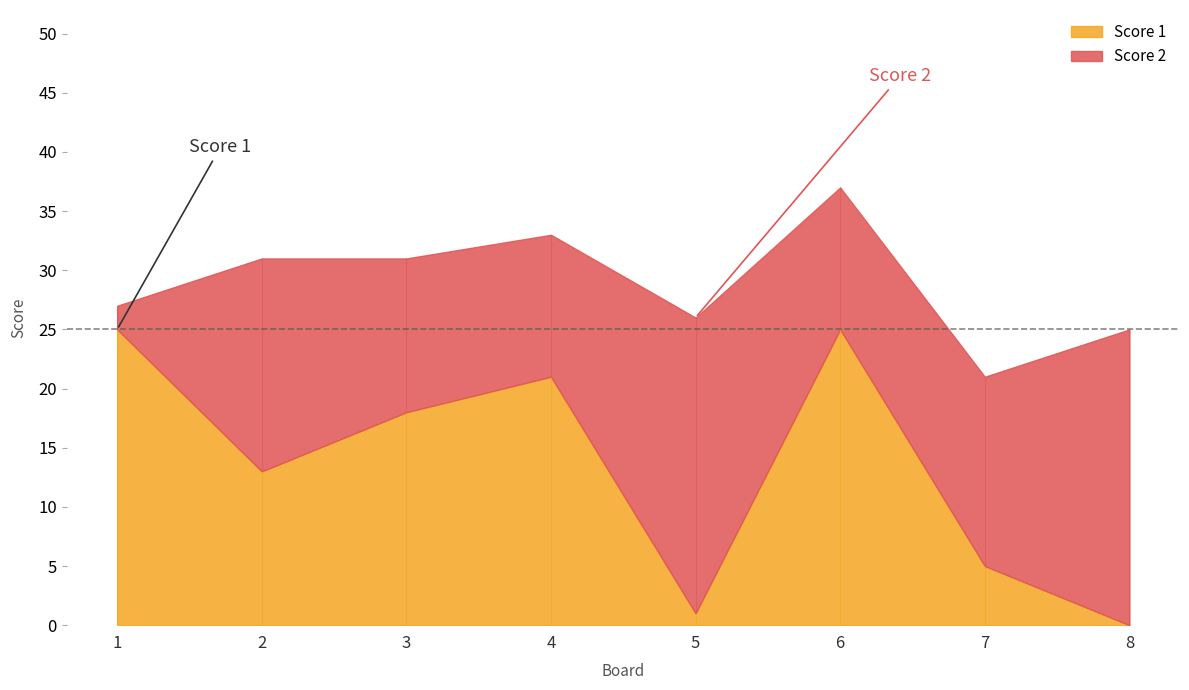

Reading right to left, transcribe all the data shown in this chart.

Score 1: 0	5	25	1	21	18	13	25
Score 2: 25	16	12	25	12	13	18	2